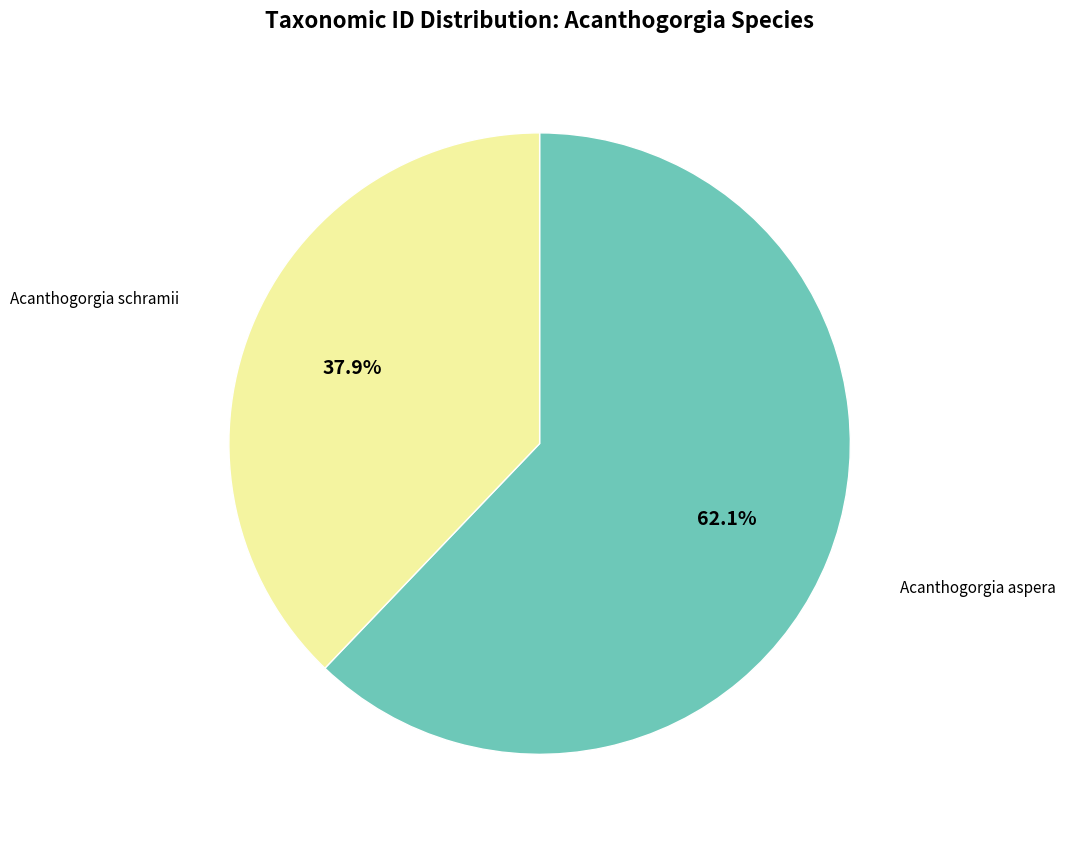

Does any single category account for the majority?

Yes